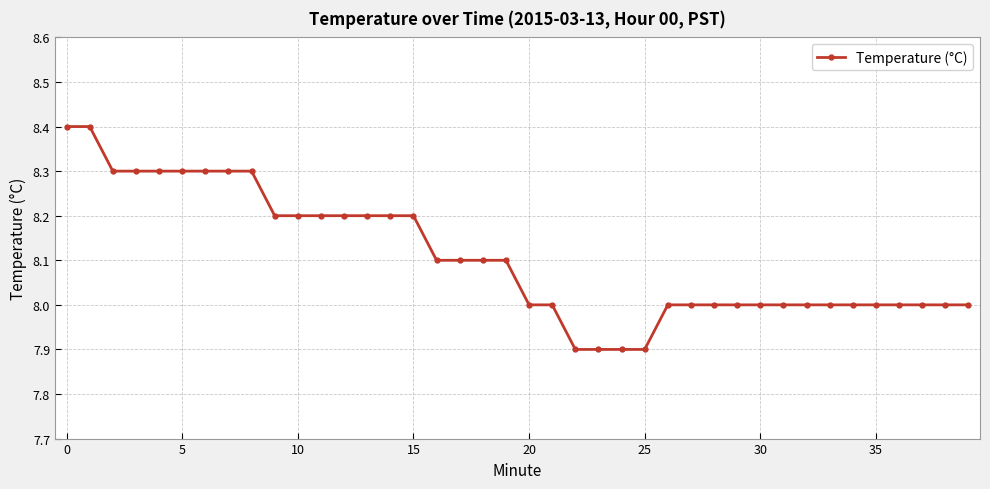

Count the number of data series in this chart.

1